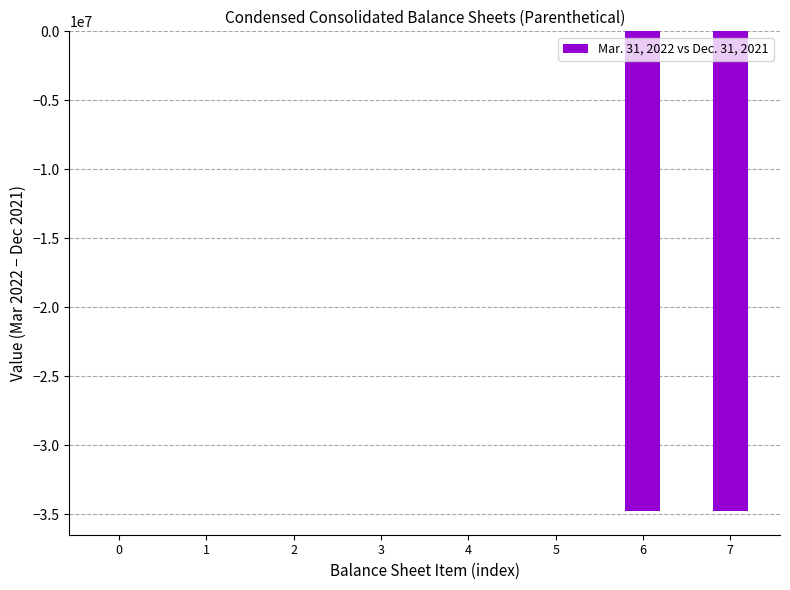

Reading left to right, transcribe all the data shown in this chart.

0=0	1=0	2=0	3=0	4=0	5=0	6=-34749109	7=-34749109